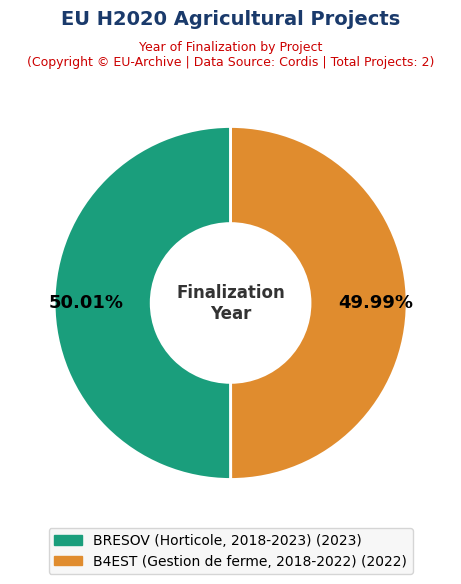

To the nearest percent, what is the average slice percentage?

50%